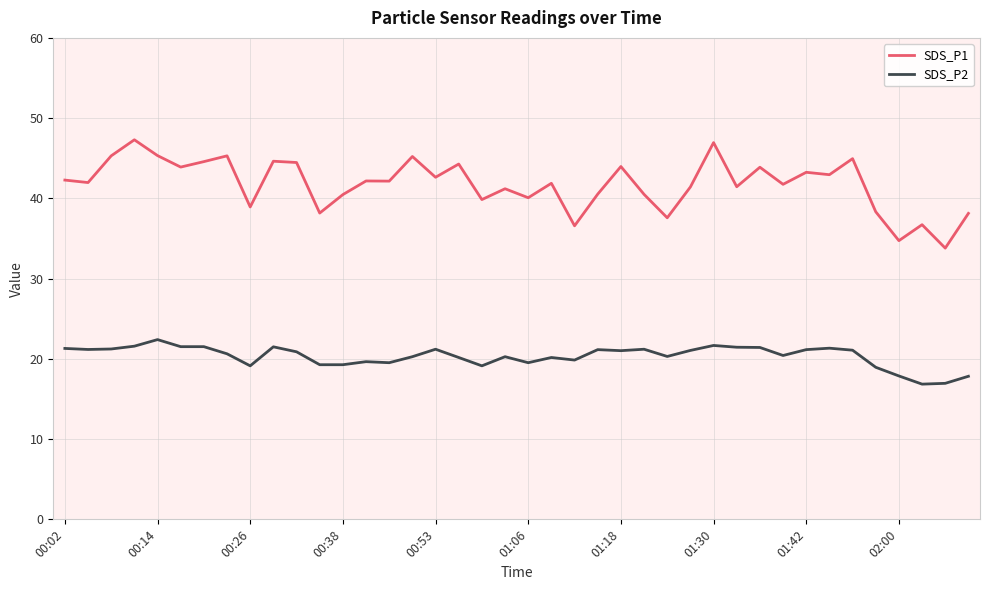

True or false: SDS_P2 and SDS_P1 cross at least once.

False